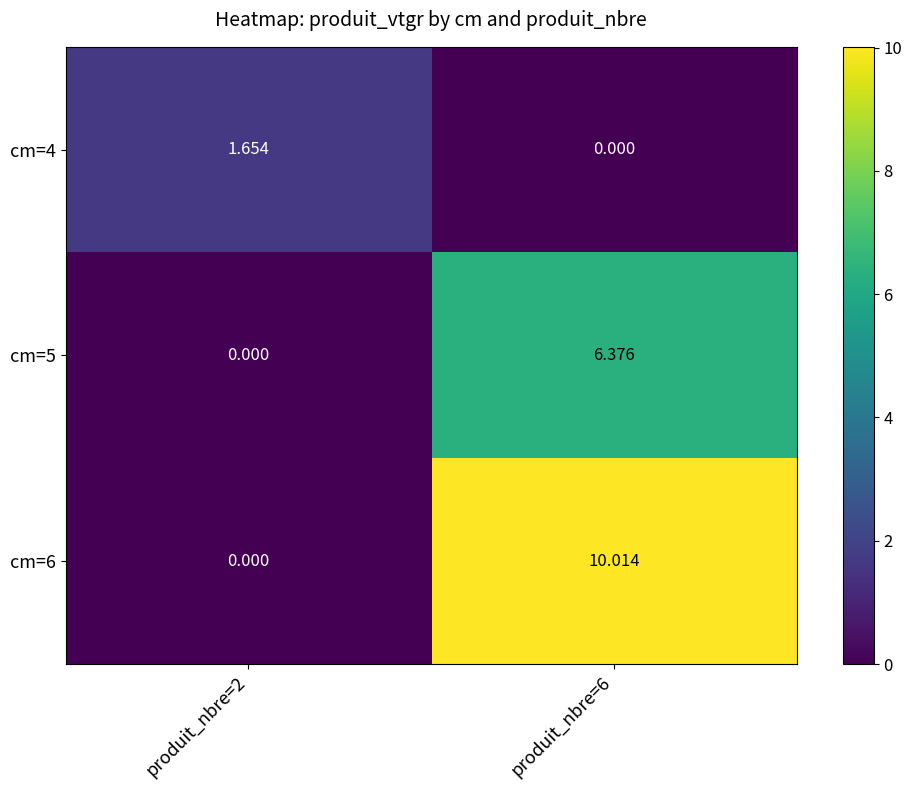

Is the value of cm=6 at produit_nbre=6 greater than the value of cm=5 at produit_nbre=2?

Yes